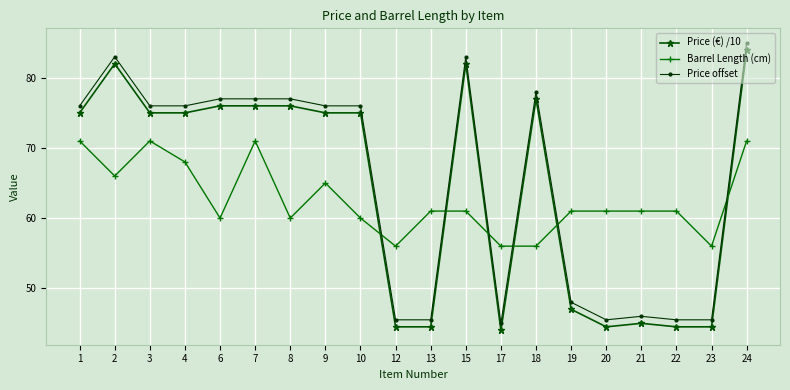

What is the value of the Price (€) /10 point at the 12th from the left?

82.0